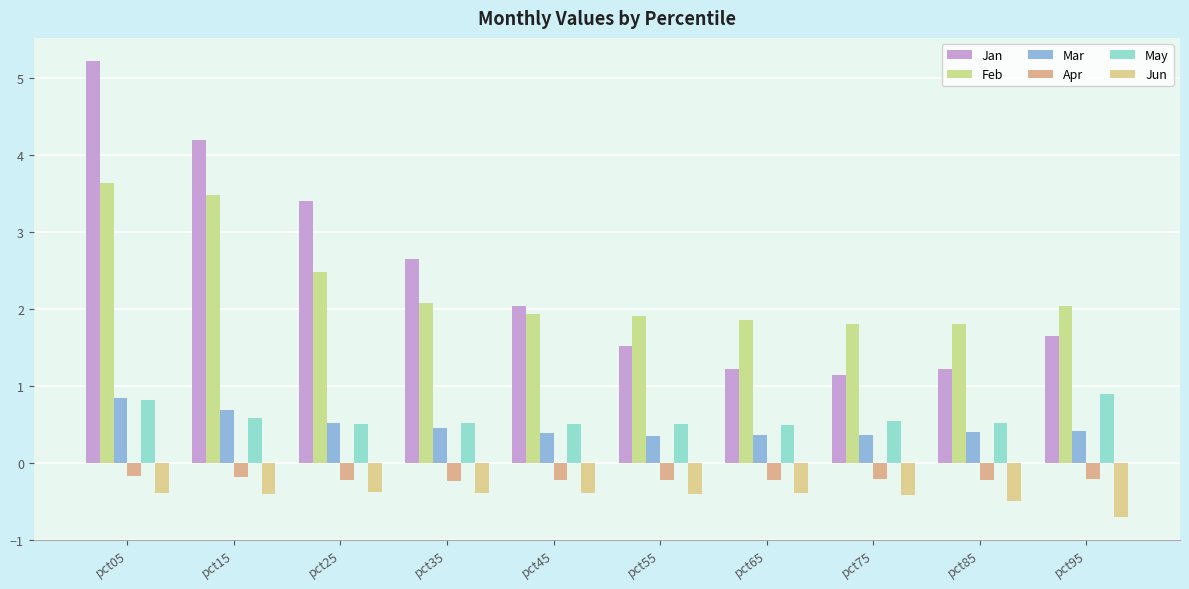

How many values in the Feb series exceed 2?

5